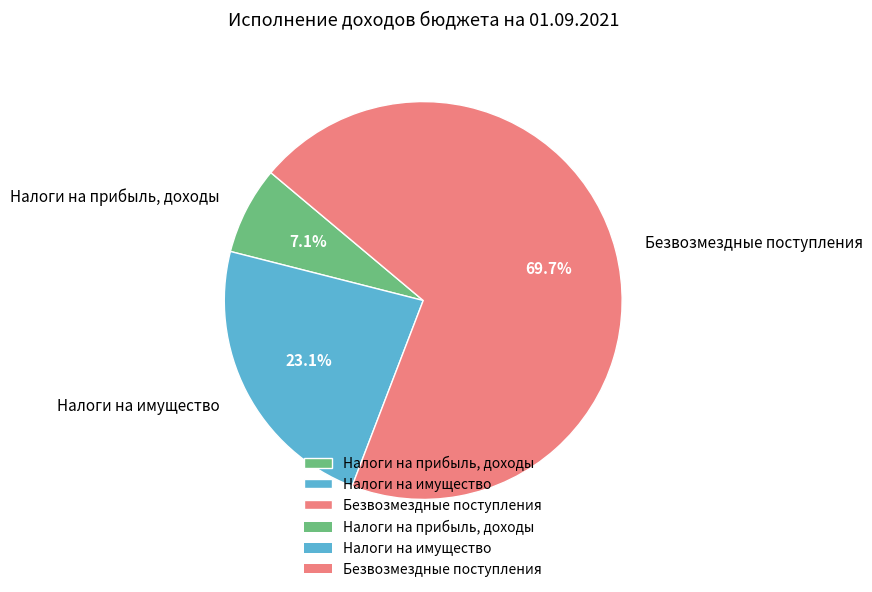

Is there a majority slice in this chart?

Yes